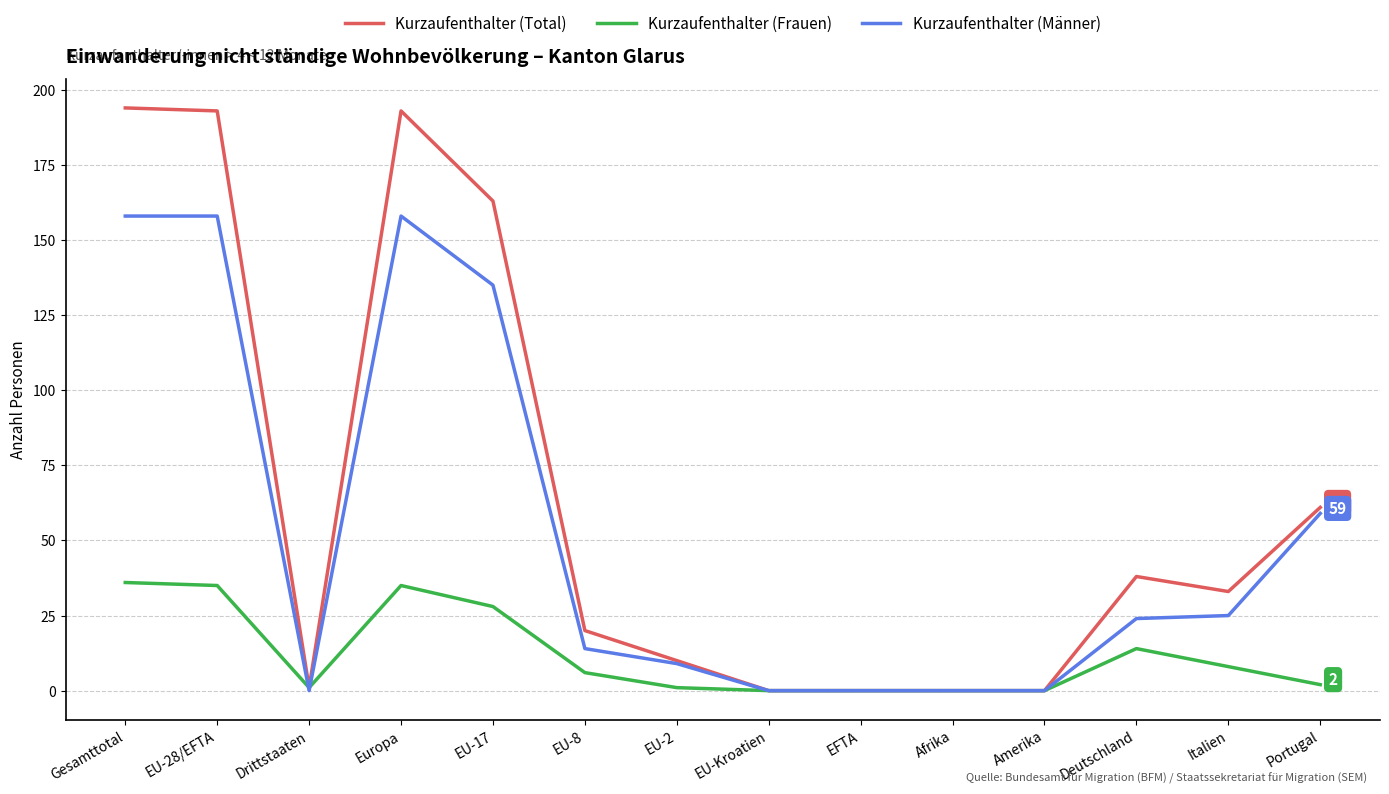

What are all the series names shown in the legend?

Kurzaufenthalter (Total), Kurzaufenthalter (Frauen), Kurzaufenthalter (Männer)